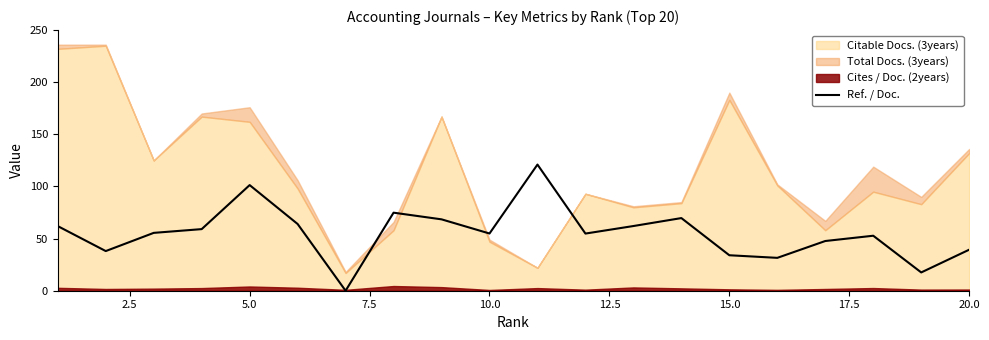

What is the maximum value for Ref. / Doc.?

121.0